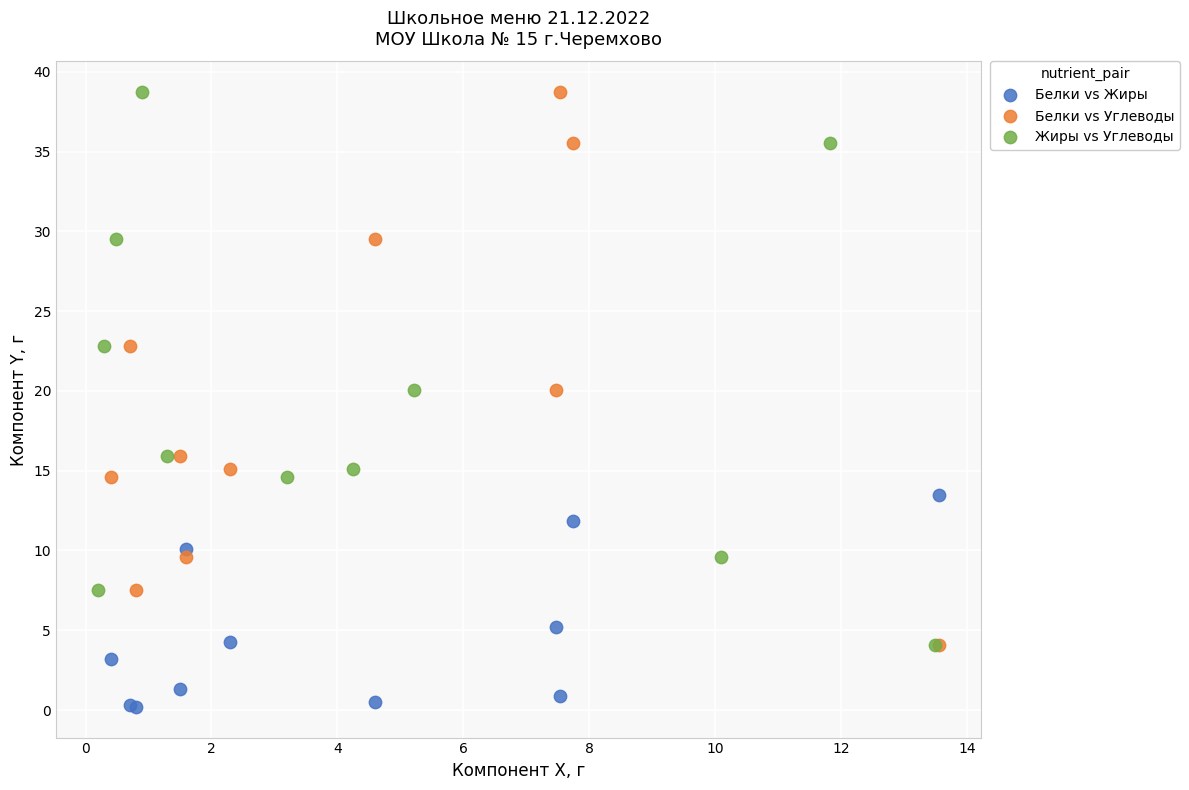

What are all the series names shown in the legend?

Белки vs Жиры, Белки vs Углеводы, Жиры vs Углеводы